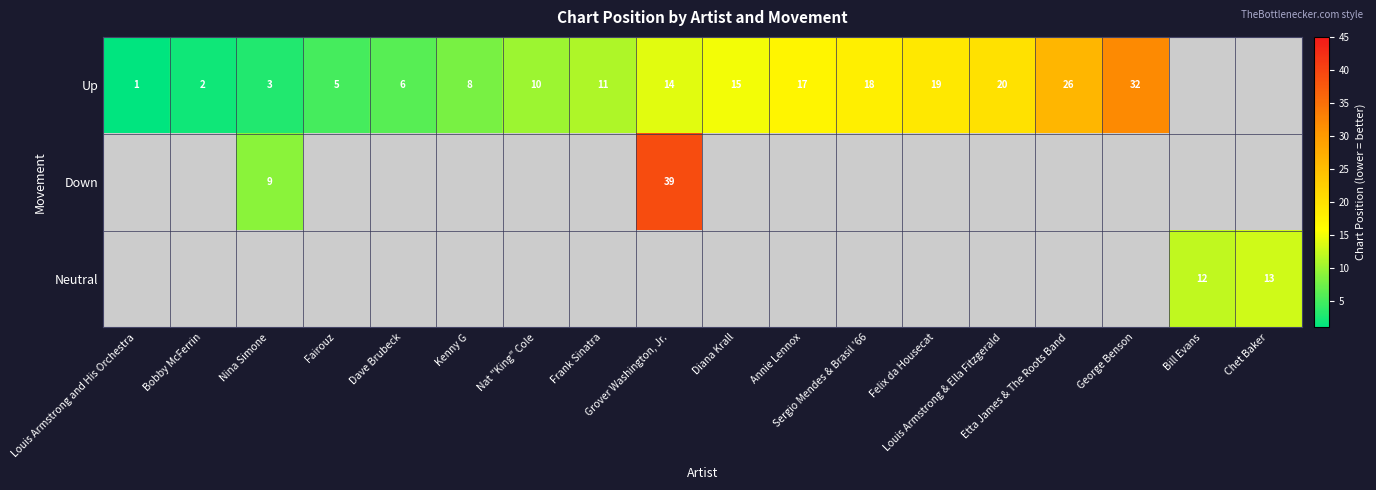

How many data points in Up are above 15?

6